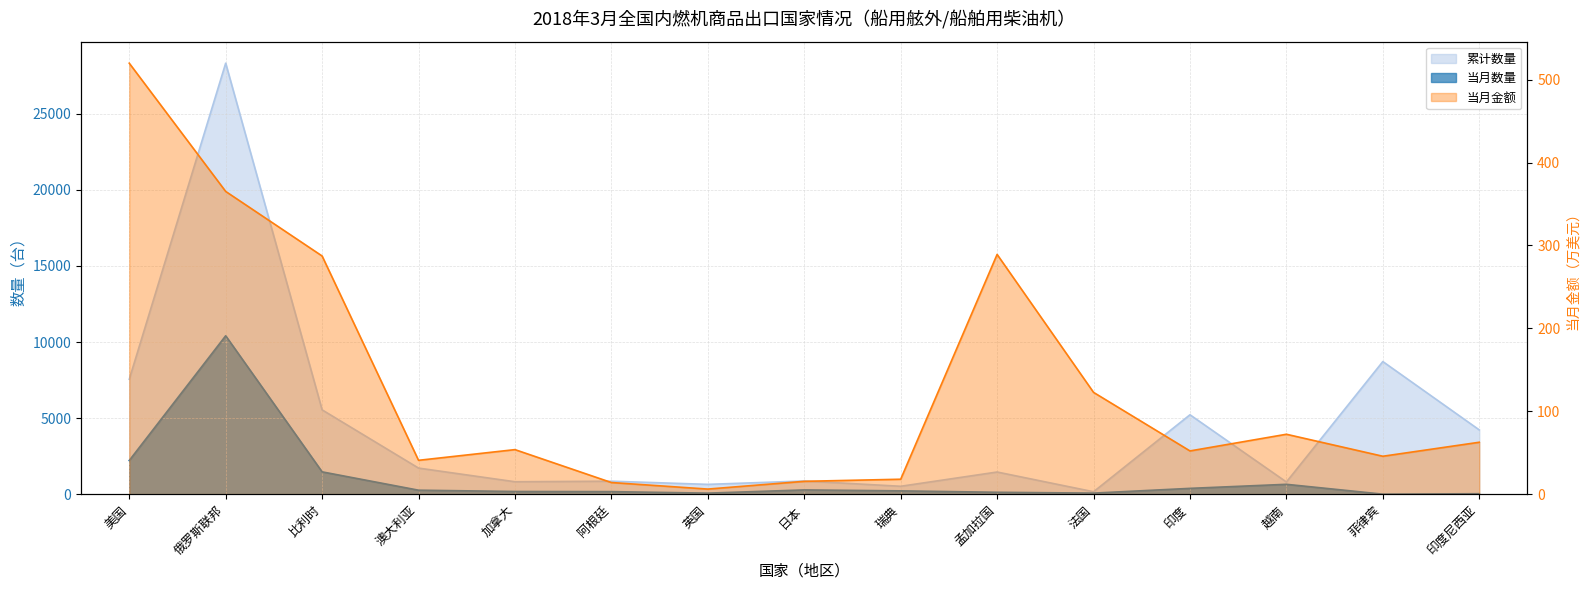

How many values in the 当月金额 series exceed 53?

8